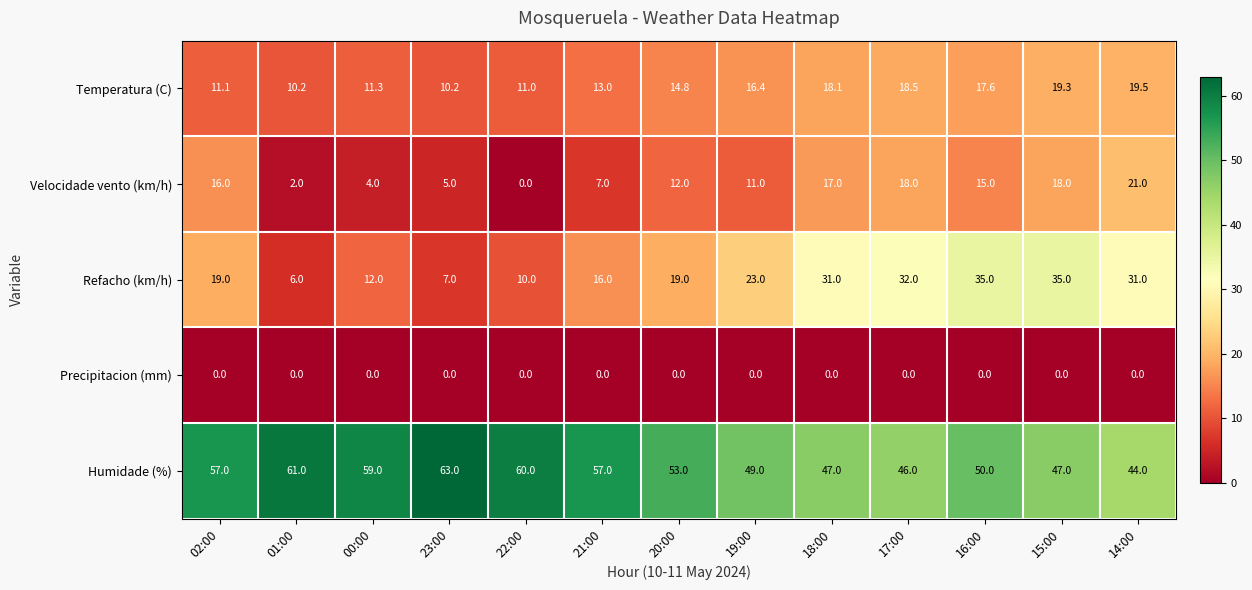

What is the spread (max minus min) of values at 00:00?

59.0